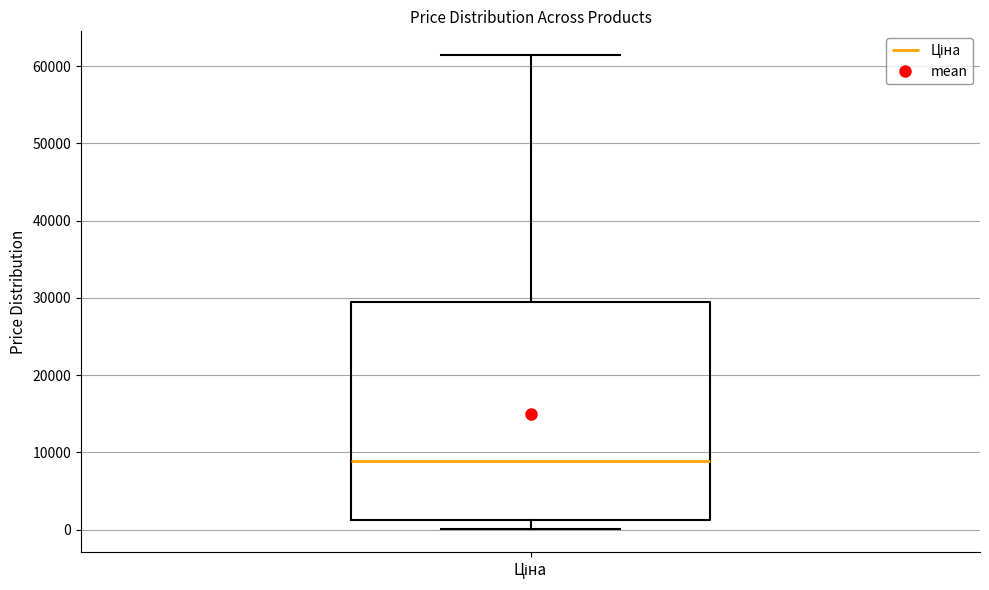

Read this box plot against the y-axis: the position of the median line, the range covered by the box, and the ends of both whiskers. The values are not printed on the chart, so give them approximately, as read against the axis.

median 9000, box 1000 to 29000, whiskers 0 to 61000